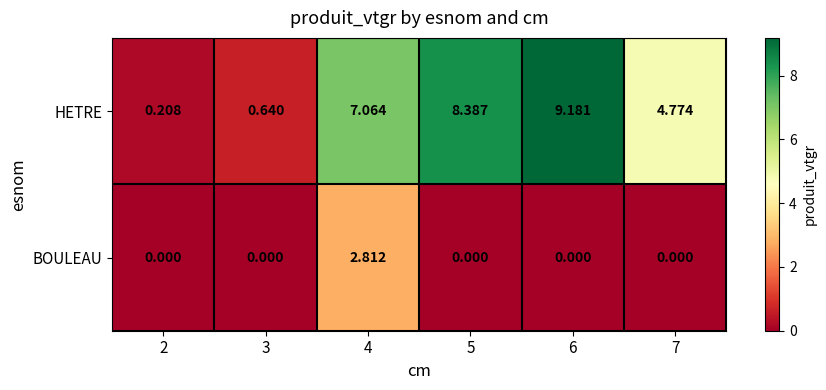

How many categories are shown in the chart?

6